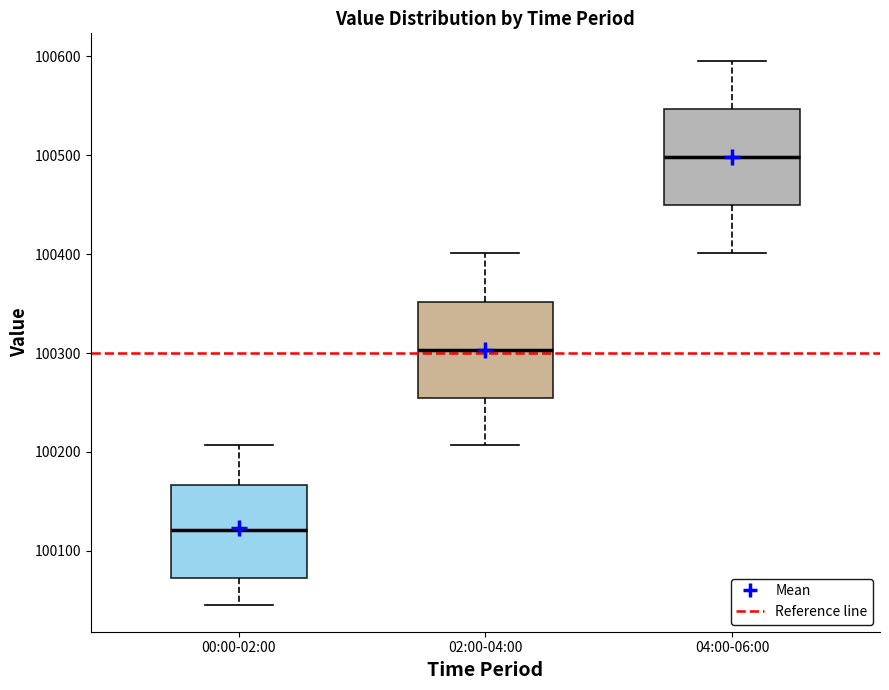

Reading left to right, transcribe this box plot: for each box, give where its median line is, the range the box spans, and where its two whiskers end, as read against the y-axis. The values are not printed on the chart, so give them approximately, as read against the axis.

00:00-02:00: median 100120, box 100070 to 100170, whiskers 100050 to 100210
02:00-04:00: median 100300, box 100250 to 100350, whiskers 100210 to 100400
04:00-06:00: median 100500, box 100450 to 100550, whiskers 100400 to 100600